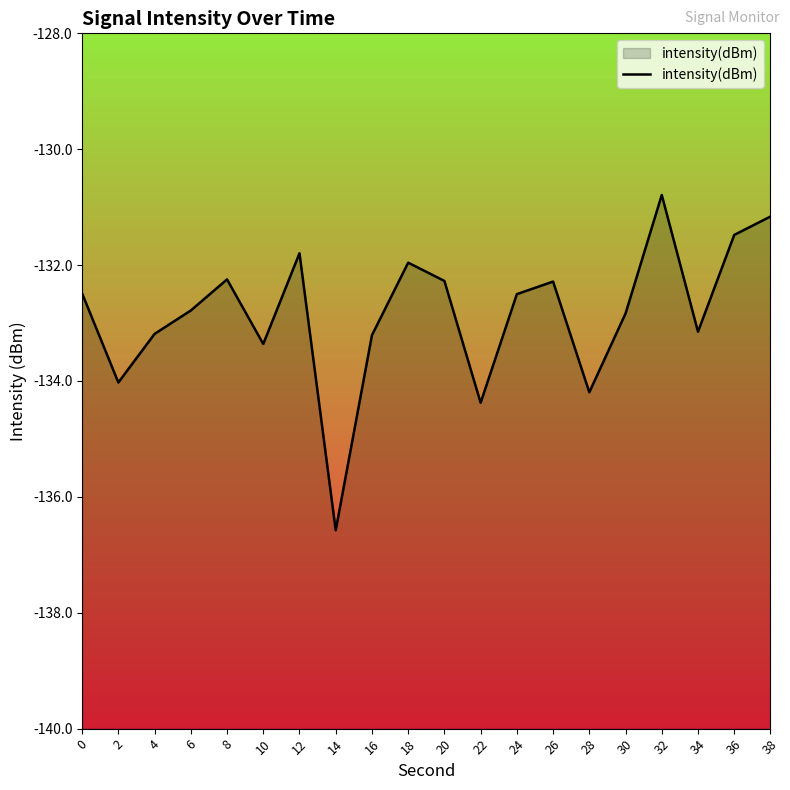

True or false: there are more than 2 points higher than both neighbors.

True